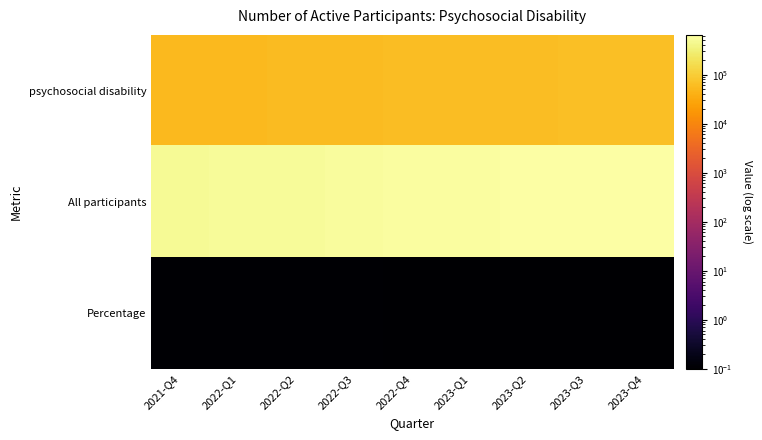

At which category is the sum across all series the highest?

2023-Q4